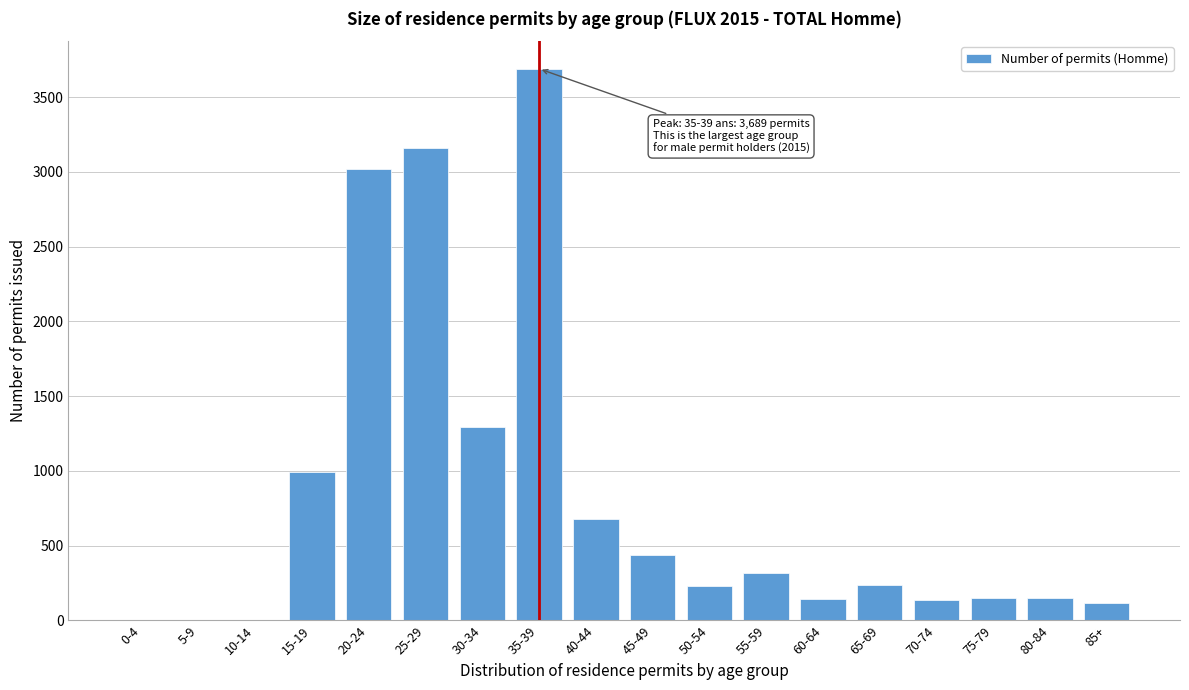

Which has a higher value, 30-34 or 50-54?

30-34